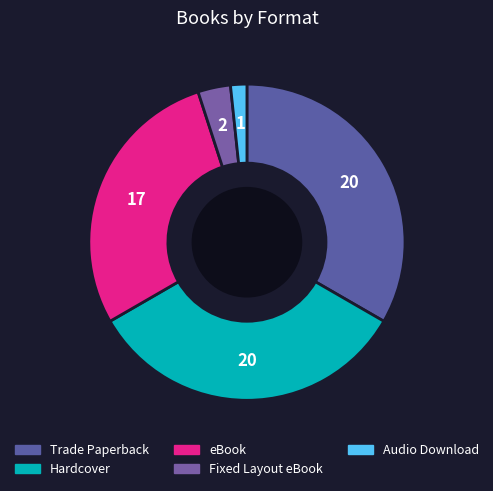

To the nearest percent, what is the combined percentage of Hardcover and eBook?

62%